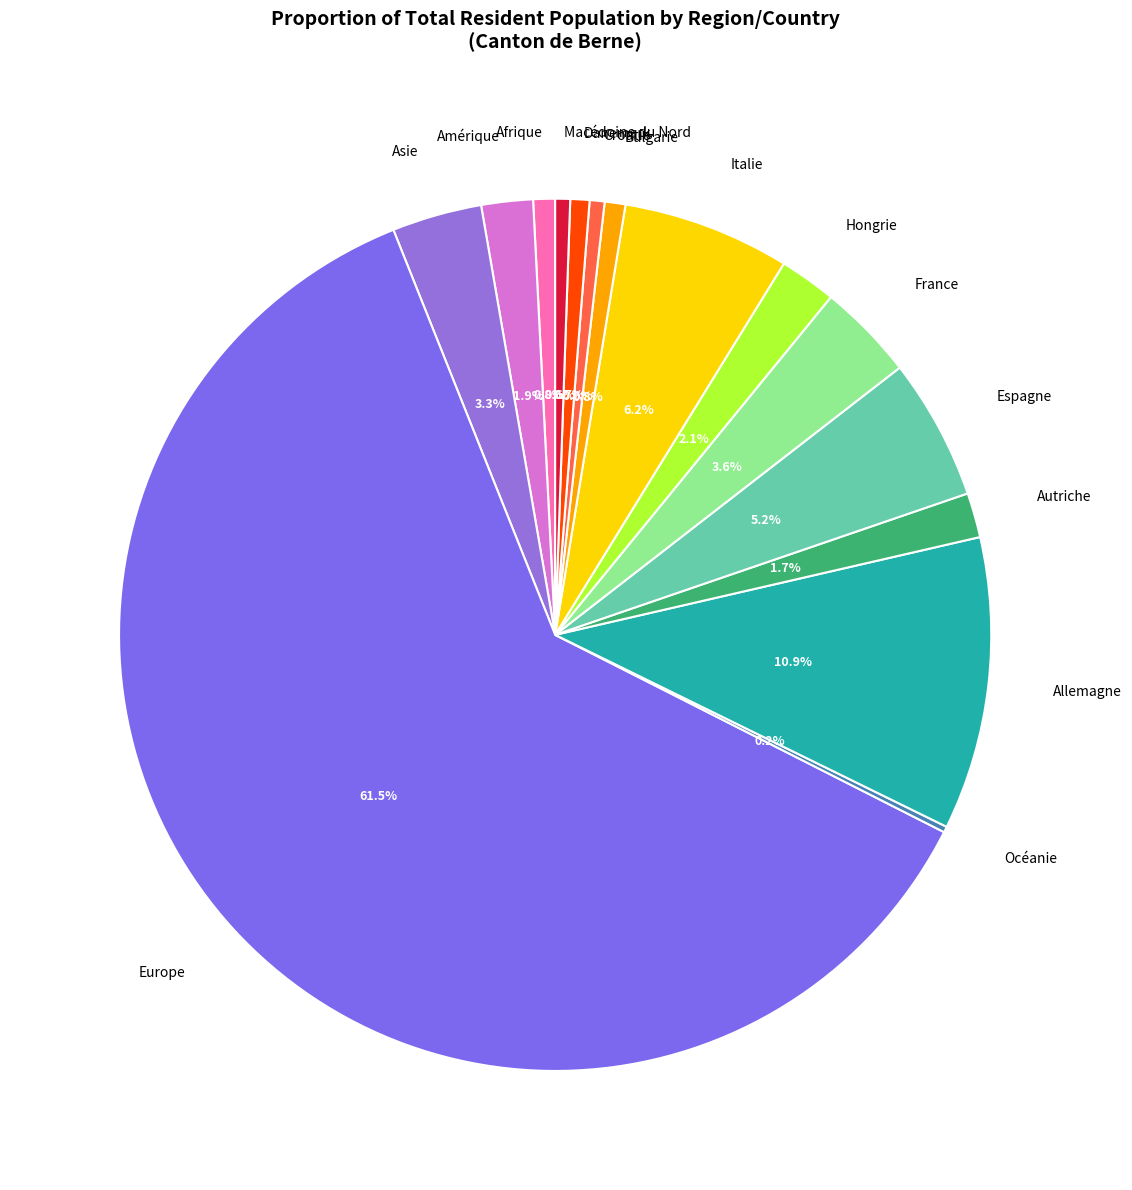

Rank the categories by value from lowest to highest.

Océanie, Croatie, Macédoine du Nord, Danemark, Bulgarie, Afrique, Autriche, Amérique, Hongrie, Asie, France, Espagne, Italie, Allemagne, Europe